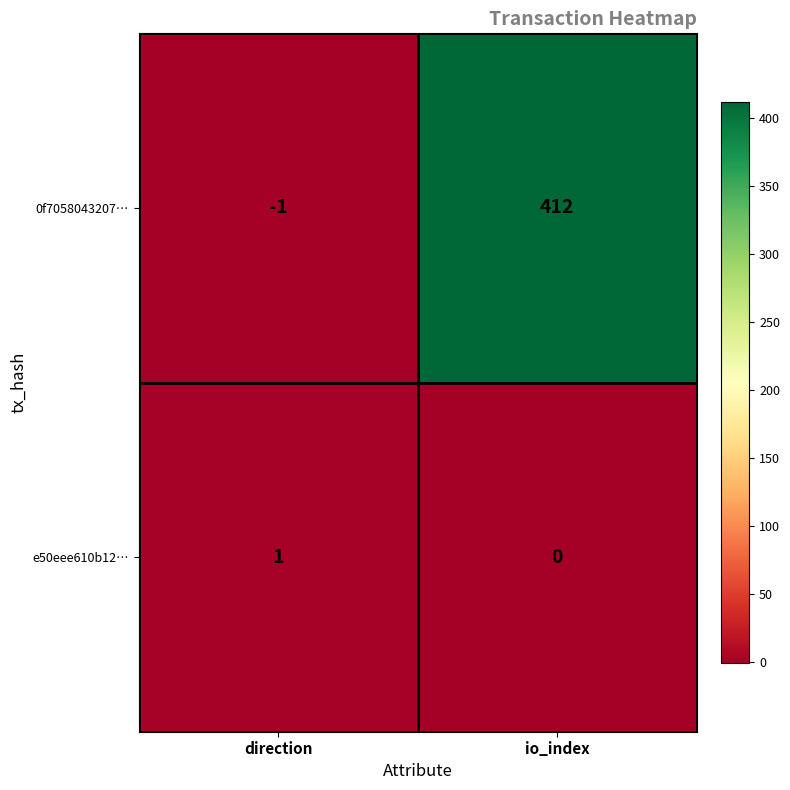

At how many categories does at least one series exceed 303?

1